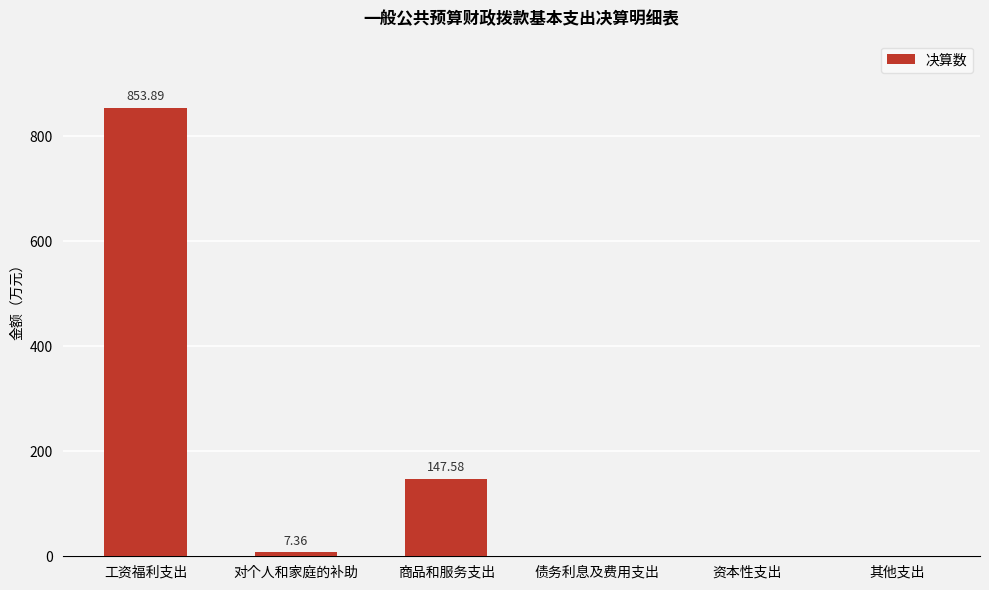

What is the change in value from 商品和服务支出 to 其他支出?

-147.6